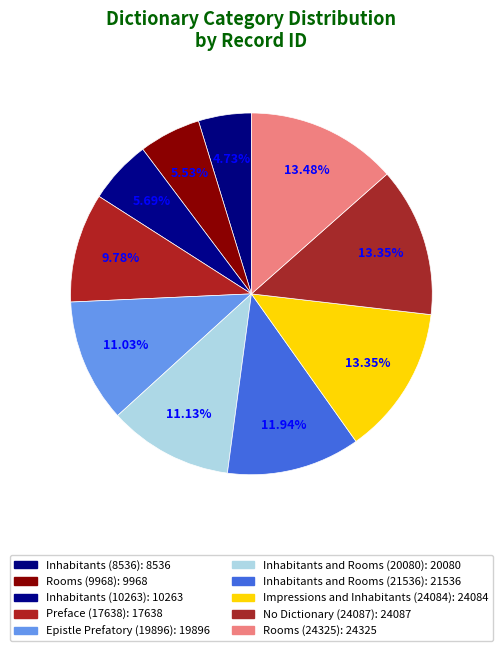

The Epistle Prefatory (19896) slice represents 4% of the pie. True or false?

False